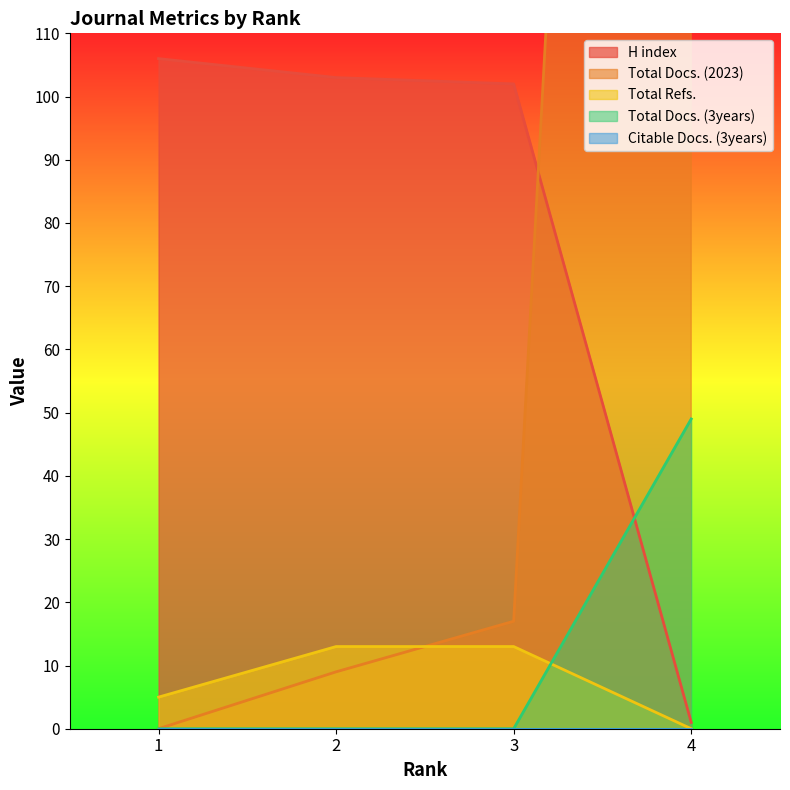

What is the sum of the Total Docs. (2023) values at 2 and 3?

26